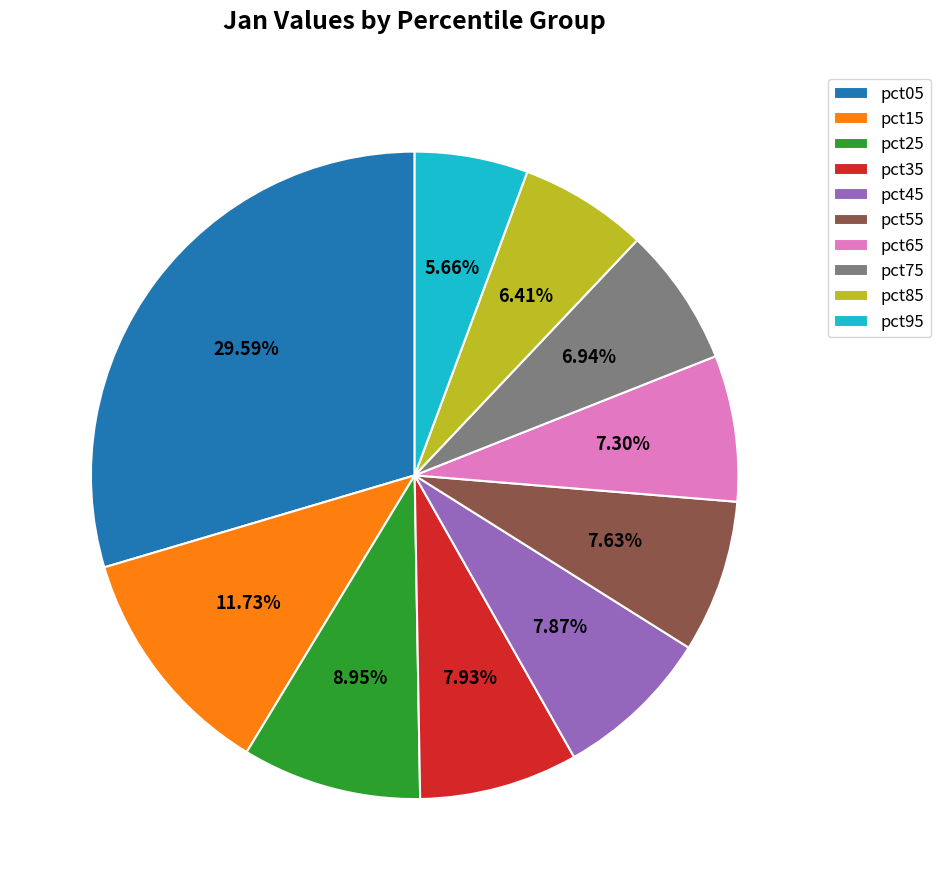

Which slice is the smallest?

pct95